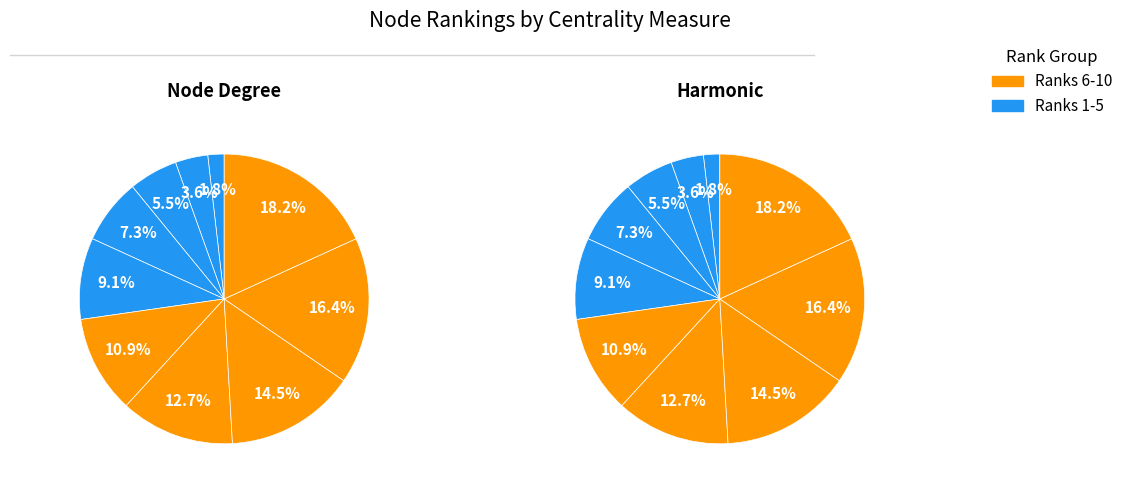

Is it true that 2 is 5% of the pie?

True